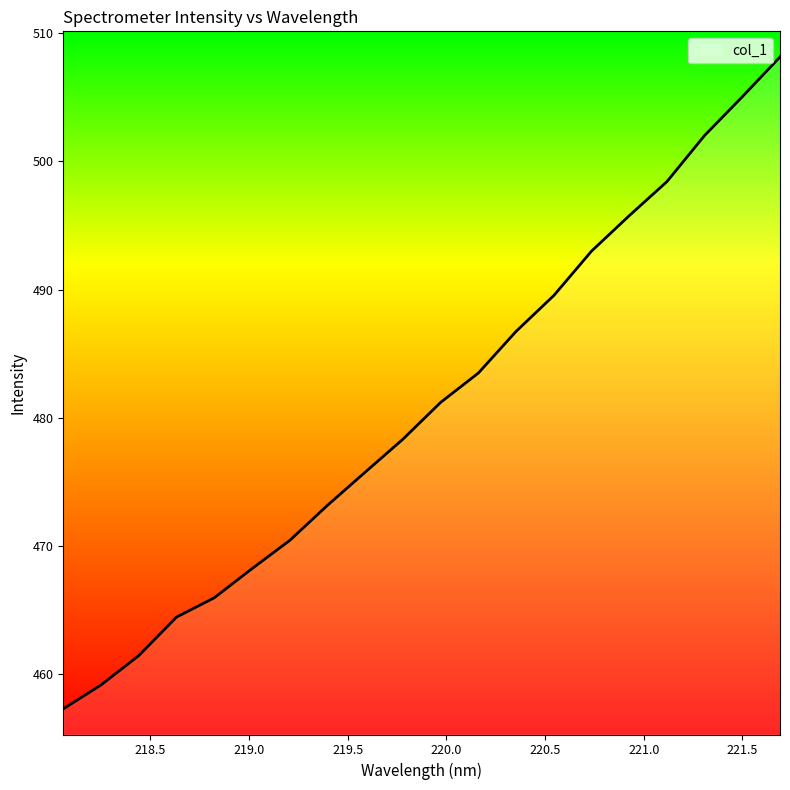

What is the difference between the maximum and minimum values?

50.9